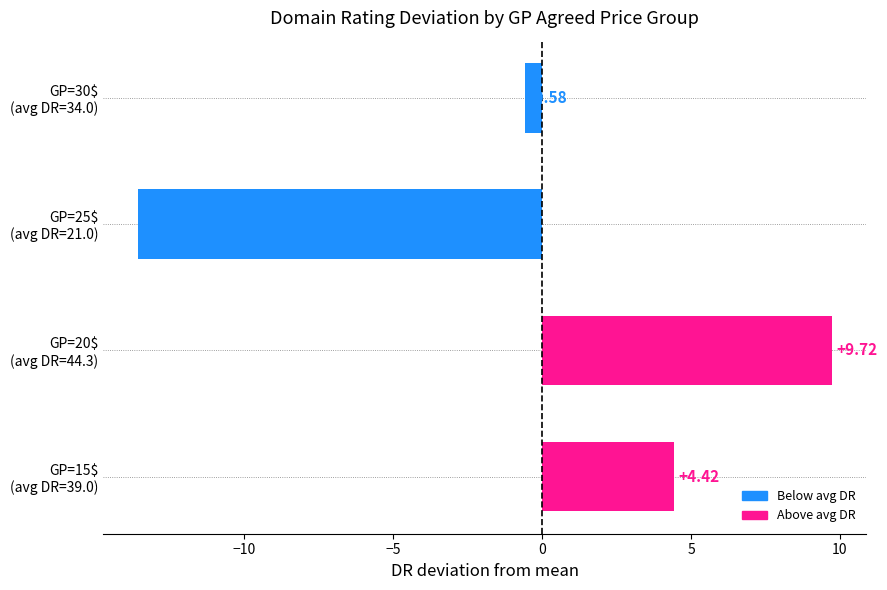

List the labels in order of value, smallest first.

GP=25$
(avg DR=21.0), GP=30$
(avg DR=34.0), GP=15$
(avg DR=39.0), GP=20$
(avg DR=44.3)